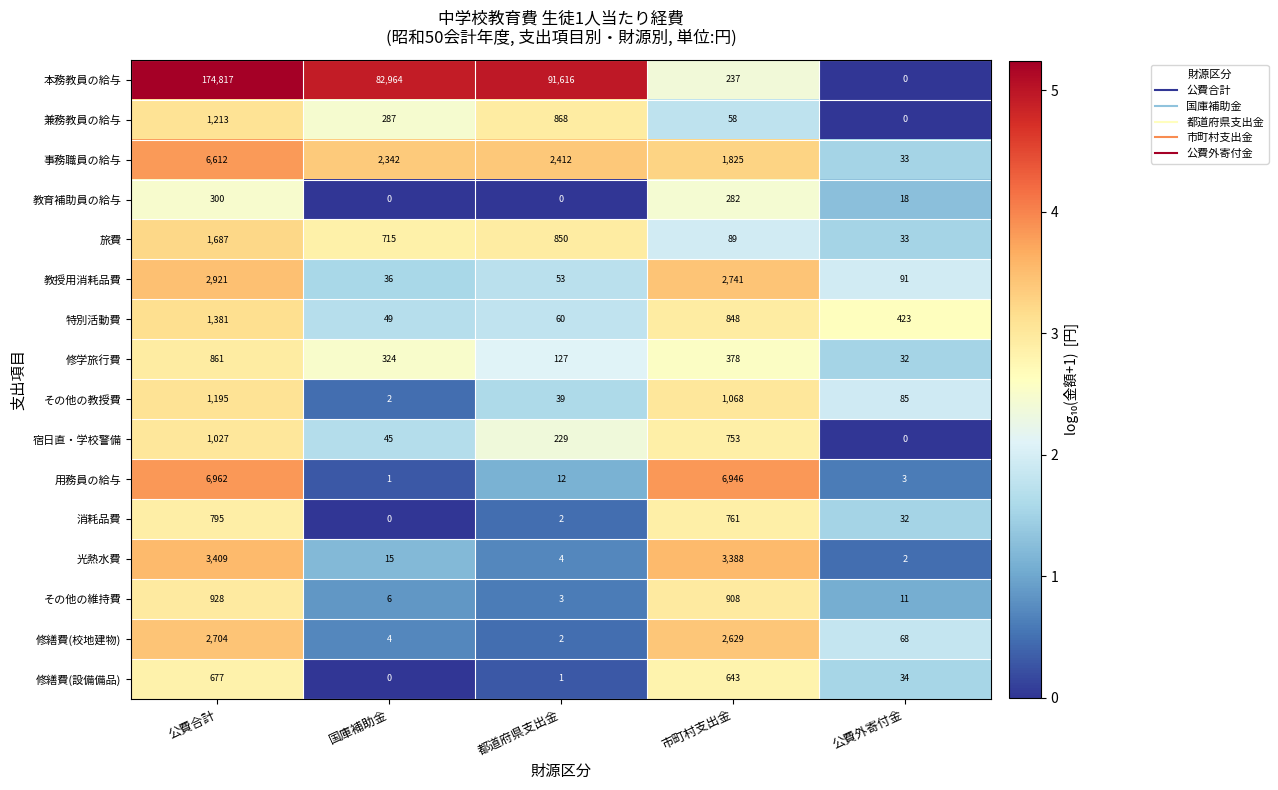

What is the difference between the 旅費 values at 公費外寄付金 and 市町村支出金?

56